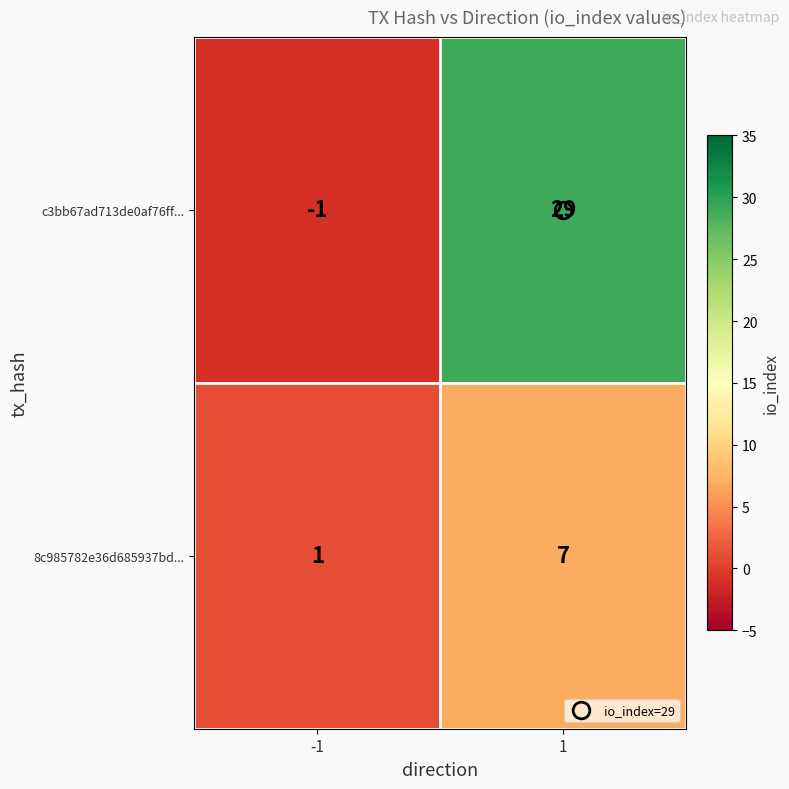

True or false: 8c985782e36d685937bd... has a value of 0 at -1.

False